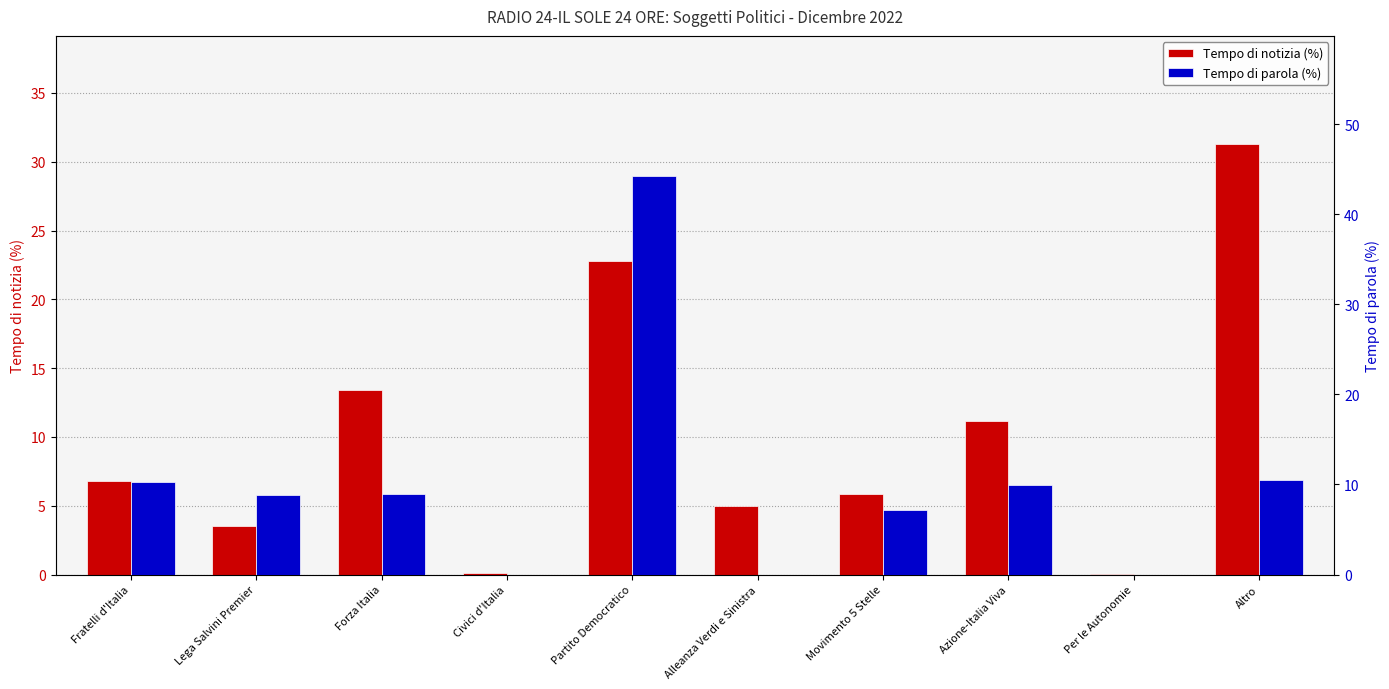

Rank the series by their average value, from highest to lowest.

Tempo di notizia (%), Tempo di parola (%)